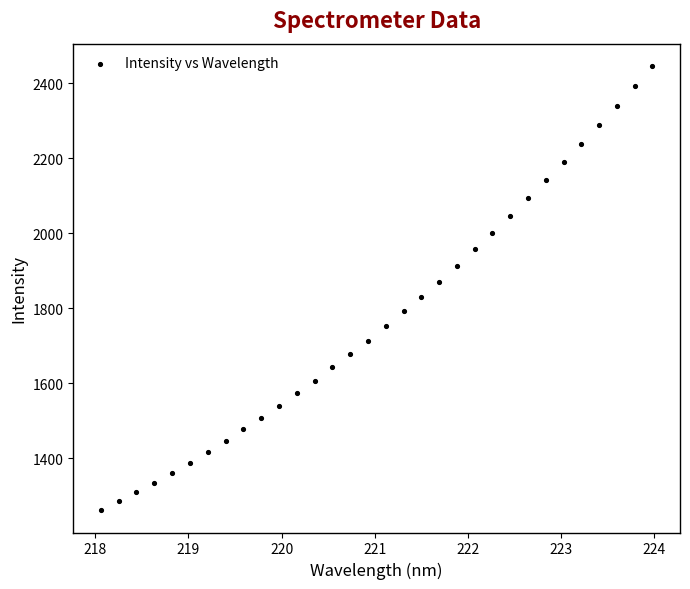

What is the range of X values (max minus min)?

5.9